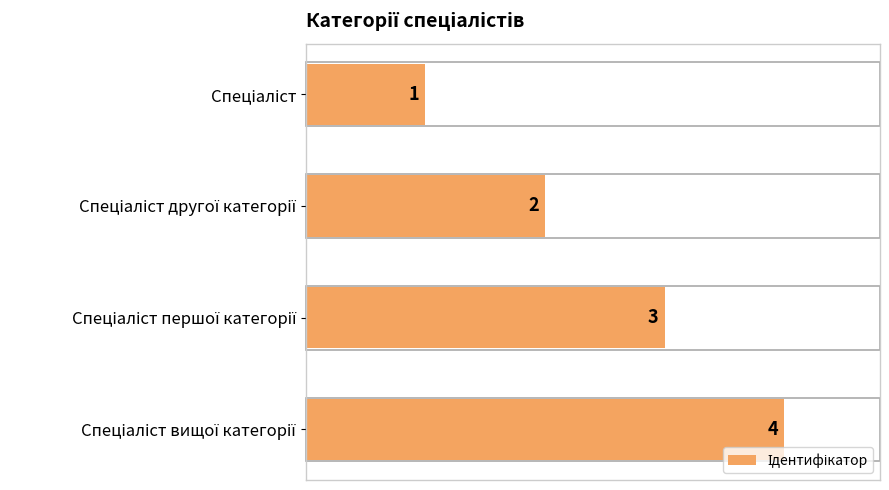

How many bars are there in total?

4